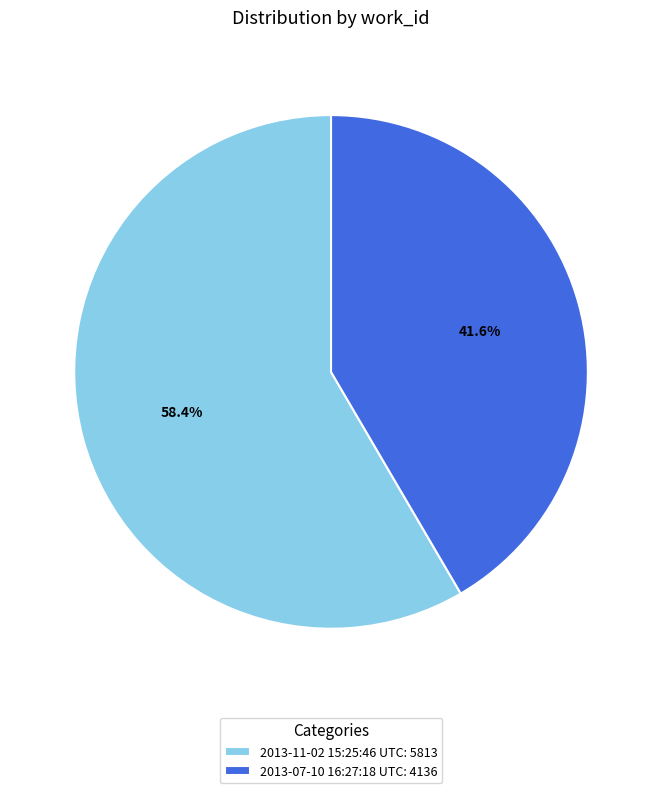

Which has a higher value, 2013-07-10 16:27:18 UTC or 2013-11-02 15:25:46 UTC?

2013-11-02 15:25:46 UTC